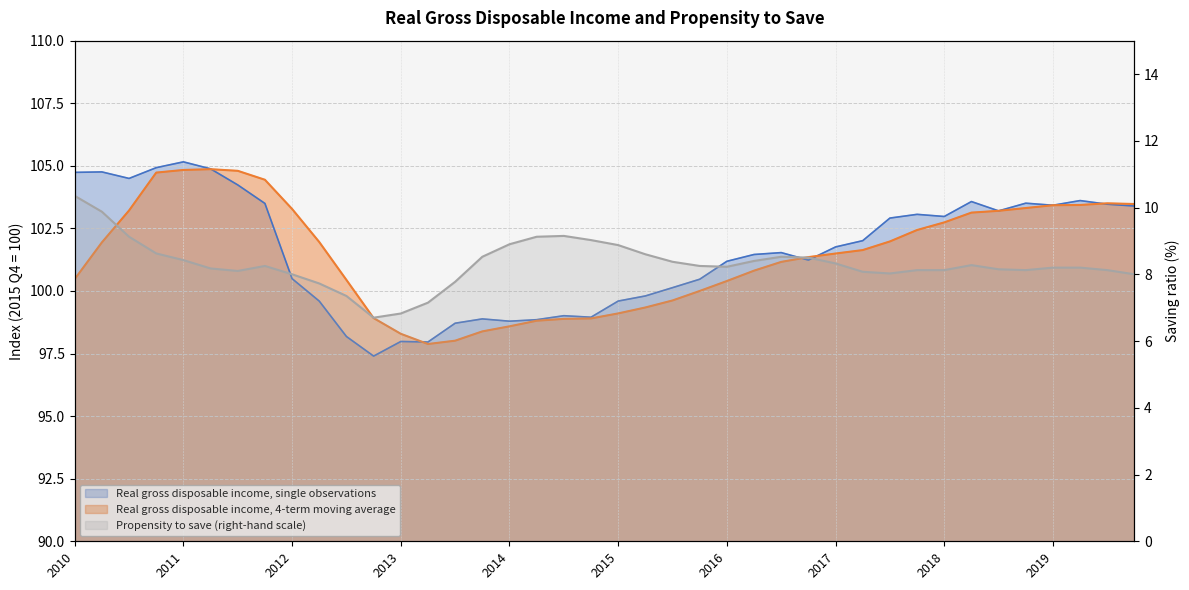

What are all the series names shown in the legend?

Real gross disposable income, single observations, Real gross disposable income, 4-term moving average, Propensity to save (right-hand scale)